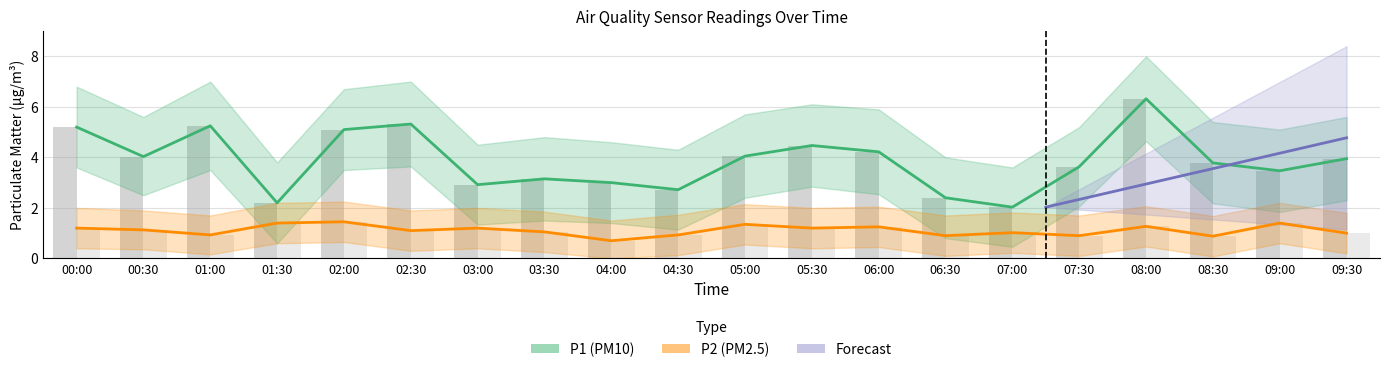

At how many categories does at least one series exceed 6?

1